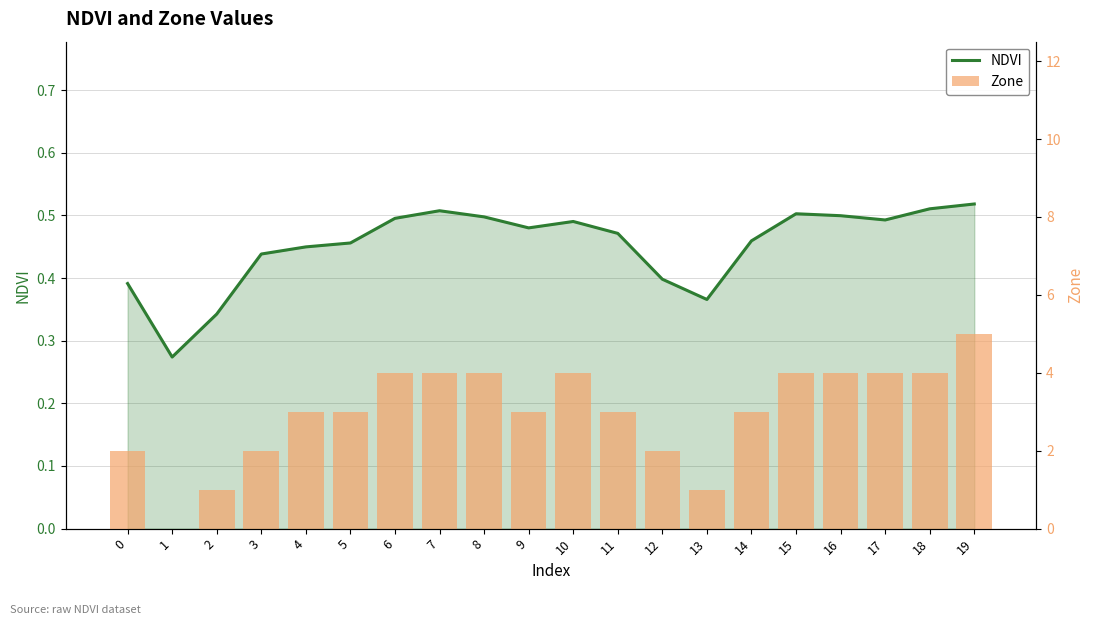

Count the number of categories in the chart.

20